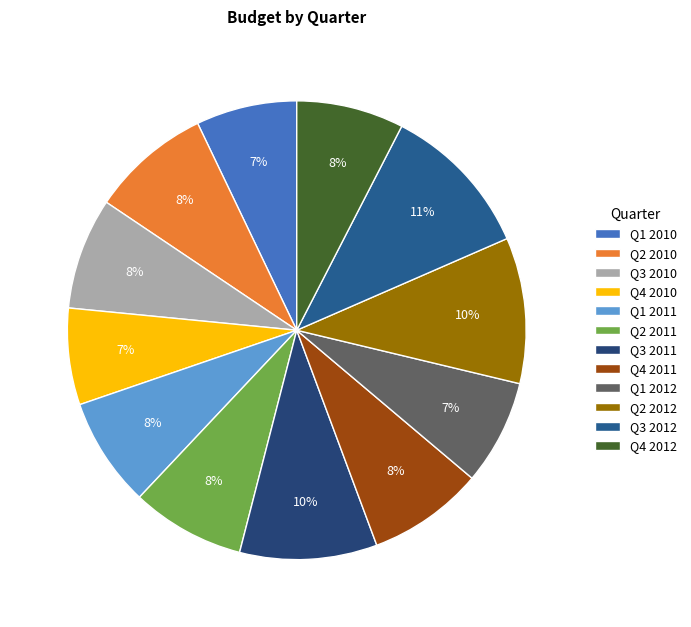

Count the number of slices in the pie.

12